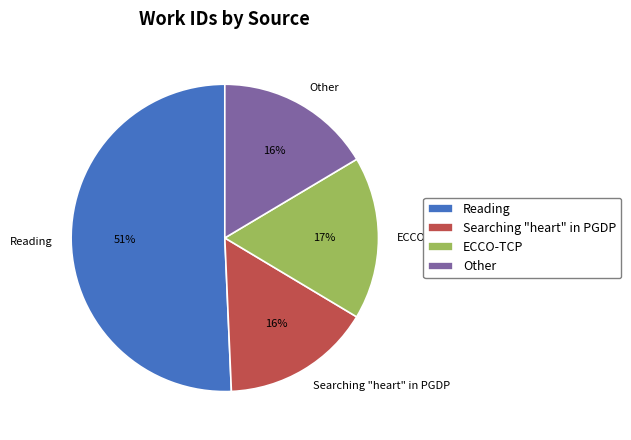

What is the largest slice in the pie chart?

Reading